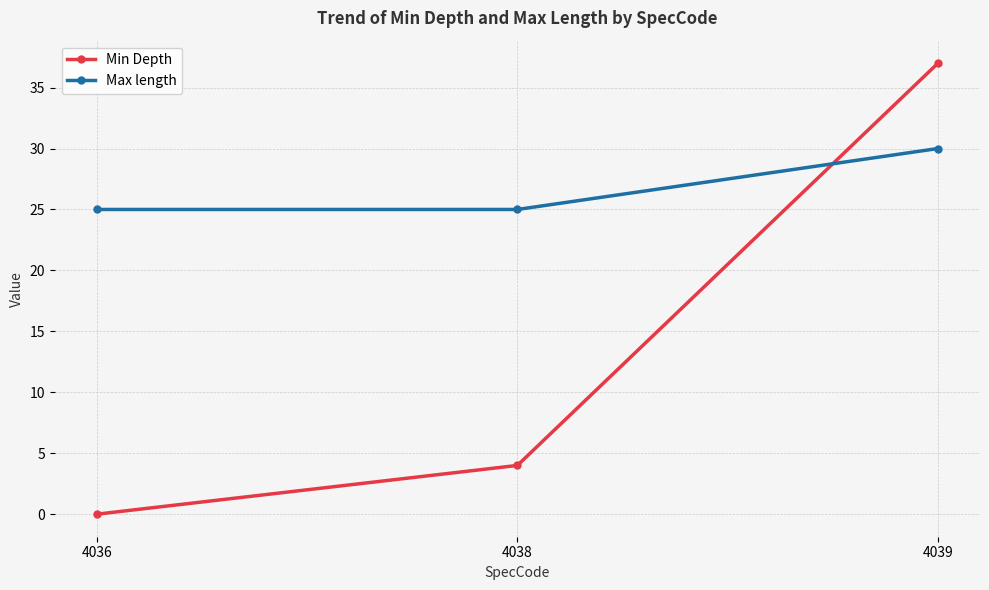

Rank the series at 4038 from highest to lowest value.

Max length, Min Depth